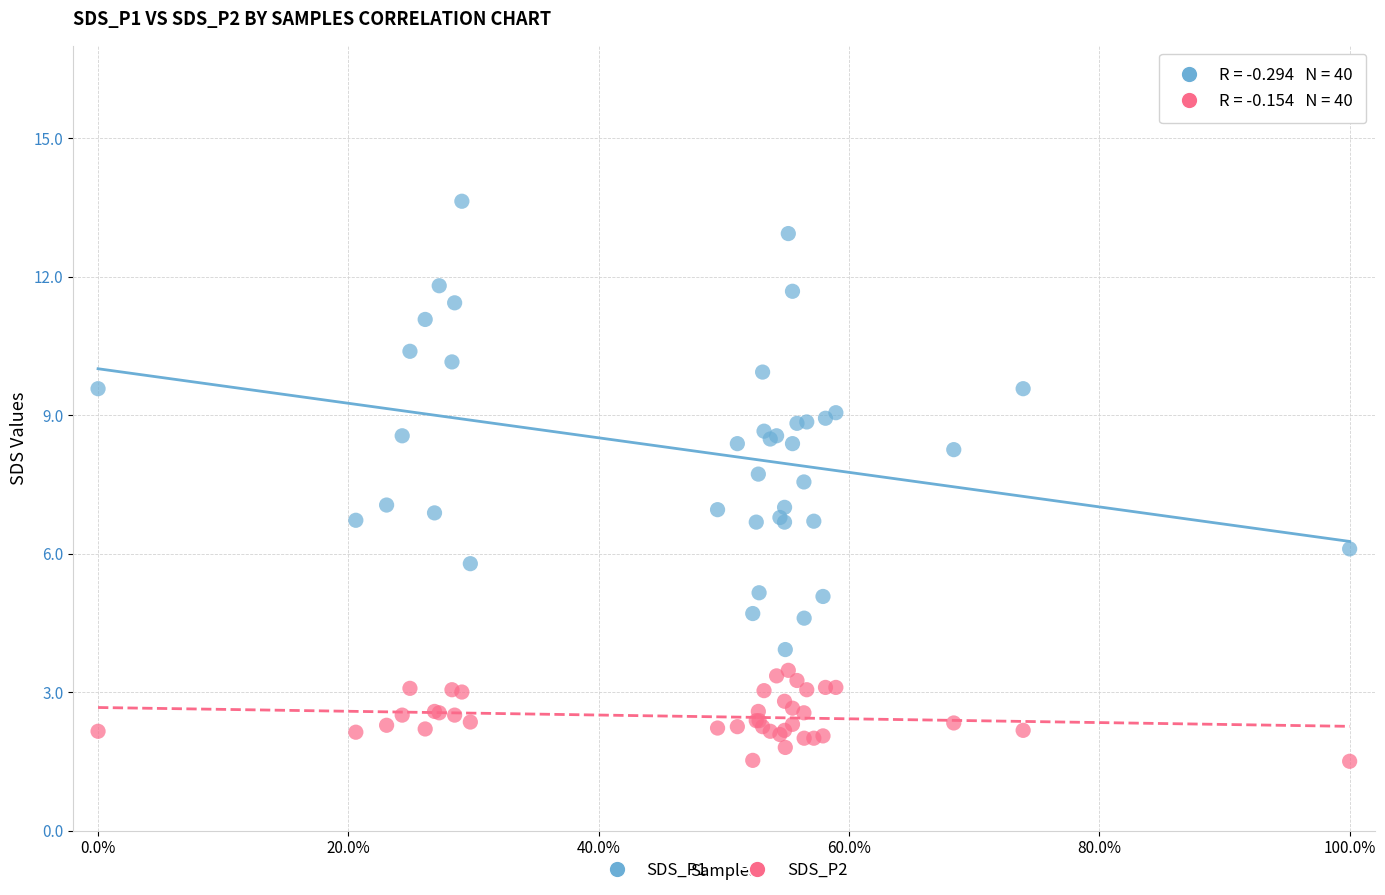

Which series has the widest spread of Y values?

SDS_P1